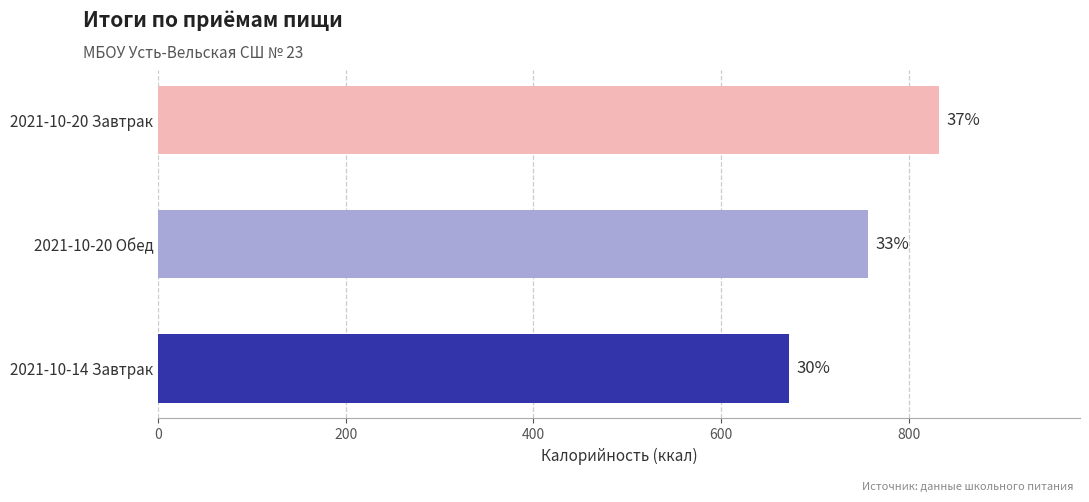

Does the chart contain any negative values?

No